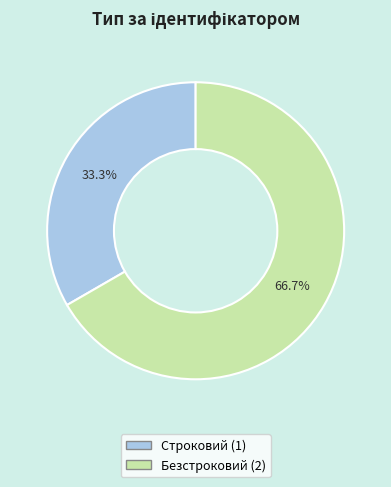

To the nearest percent, what percentage of the pie is Безстроковий?

67%